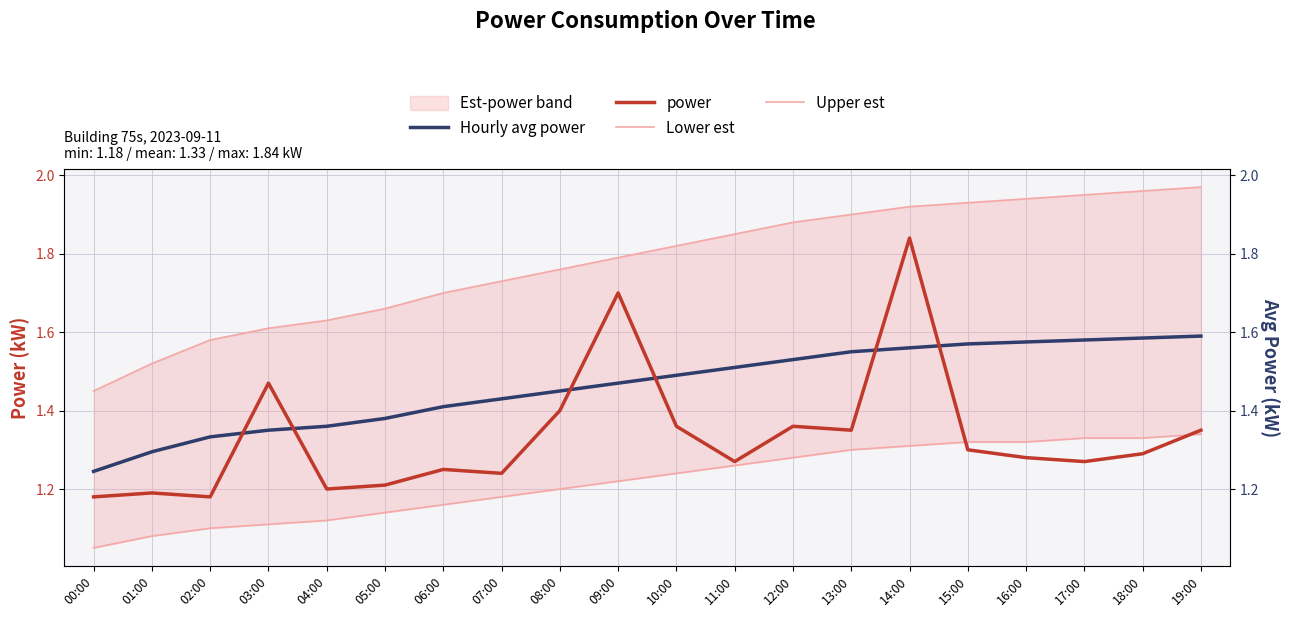

How many lines are shown in the chart?

4